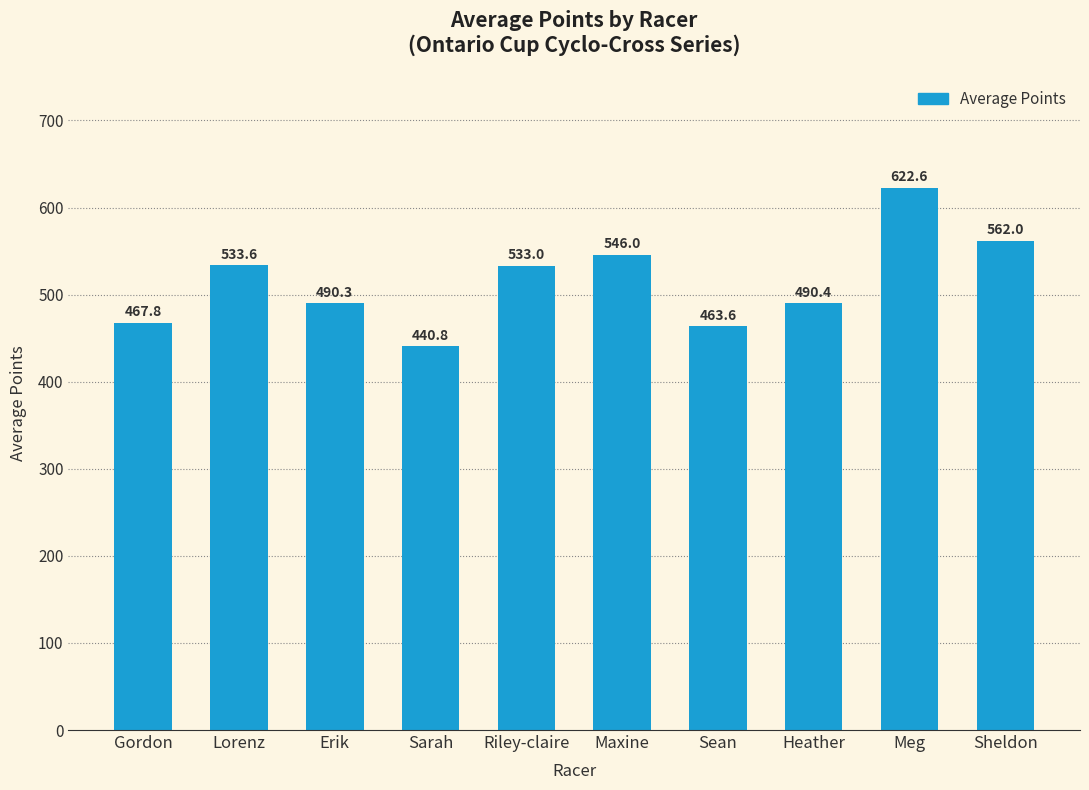

The chart shows a value of 463.6 at Sean. True or false?

True